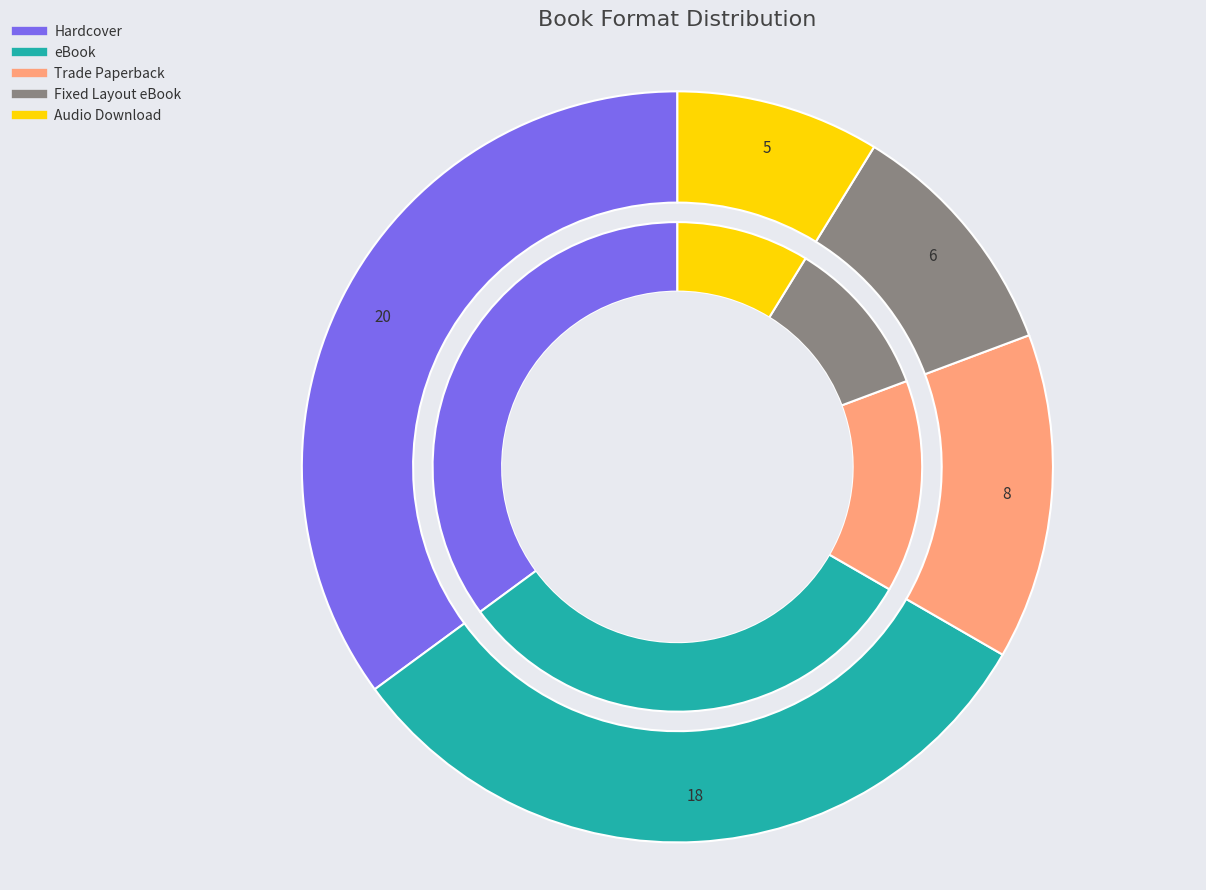

Count the number of slices in the pie.

5